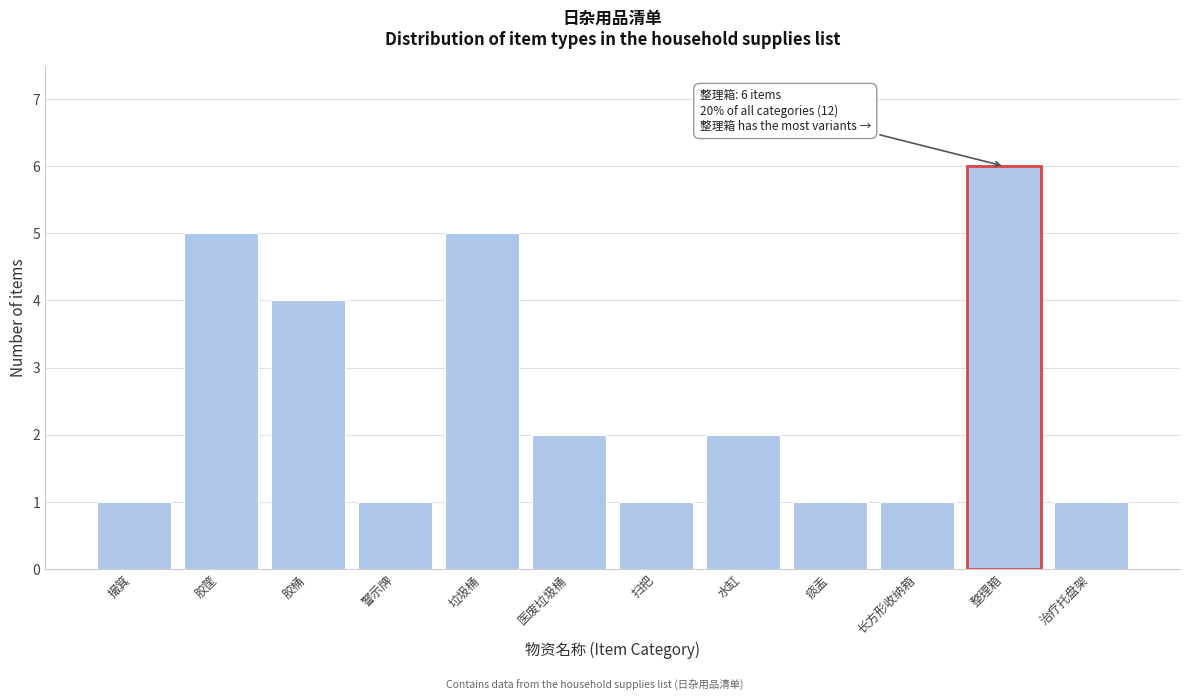

Reading left to right, what are all the values shown in this chart?

1	5	4	1	5	2	1	2	1	1	6	1